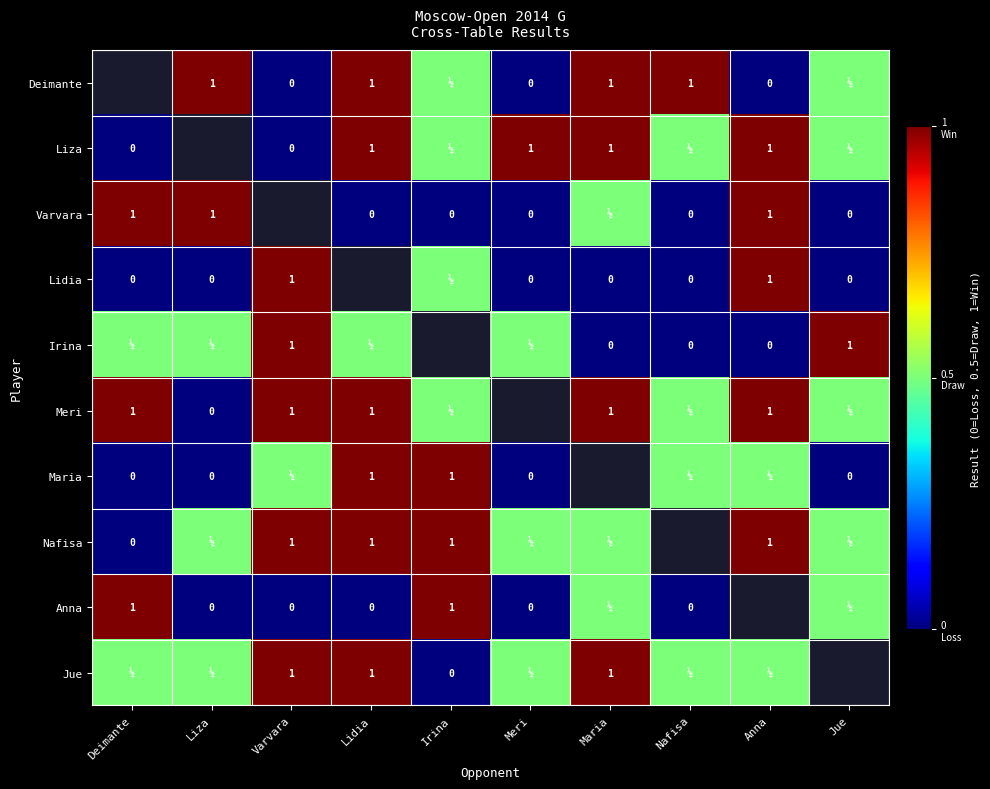

The Anna series shows 0.0 at Nafisa. True or false?

True